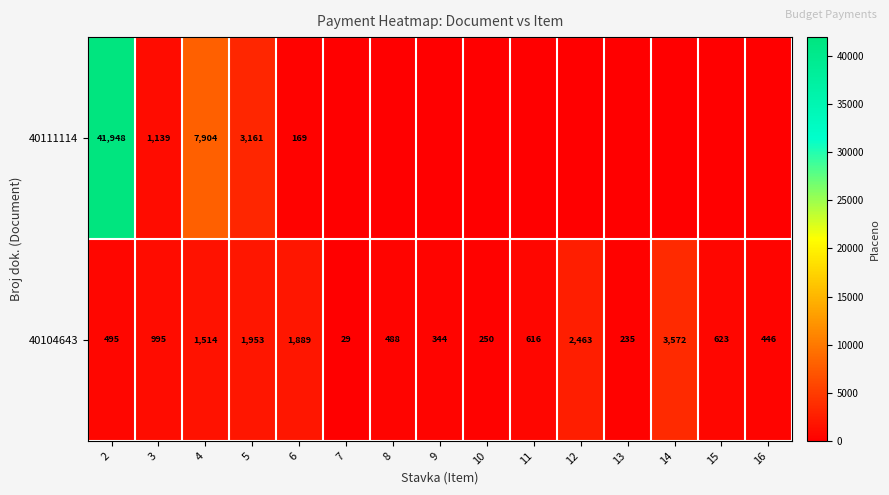

At how many categories does at least one series exceed 30033?

1